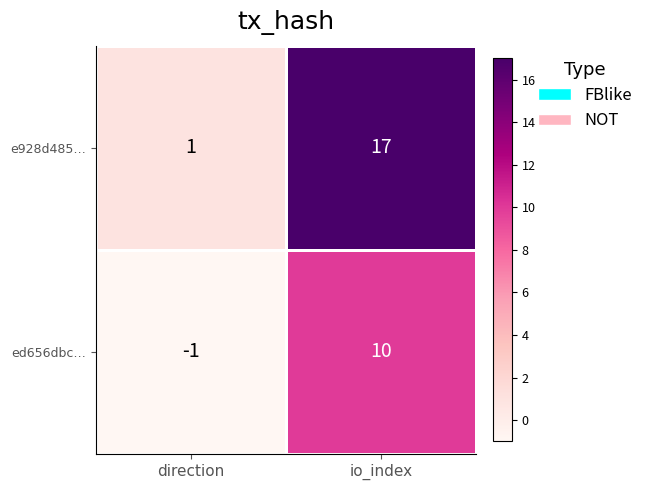

The e928d485… series shows 1 at direction. True or false?

True